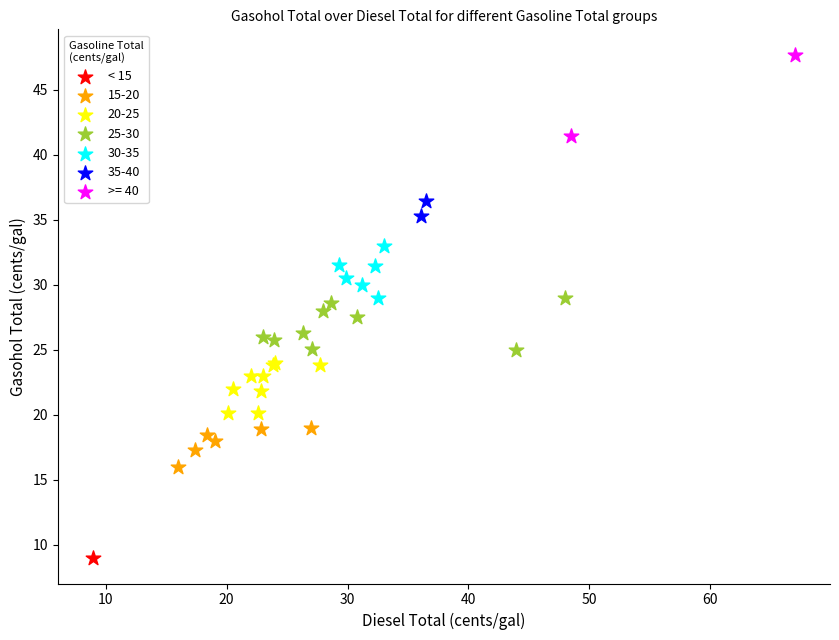

Which series contains the highest Y value?

>= 40